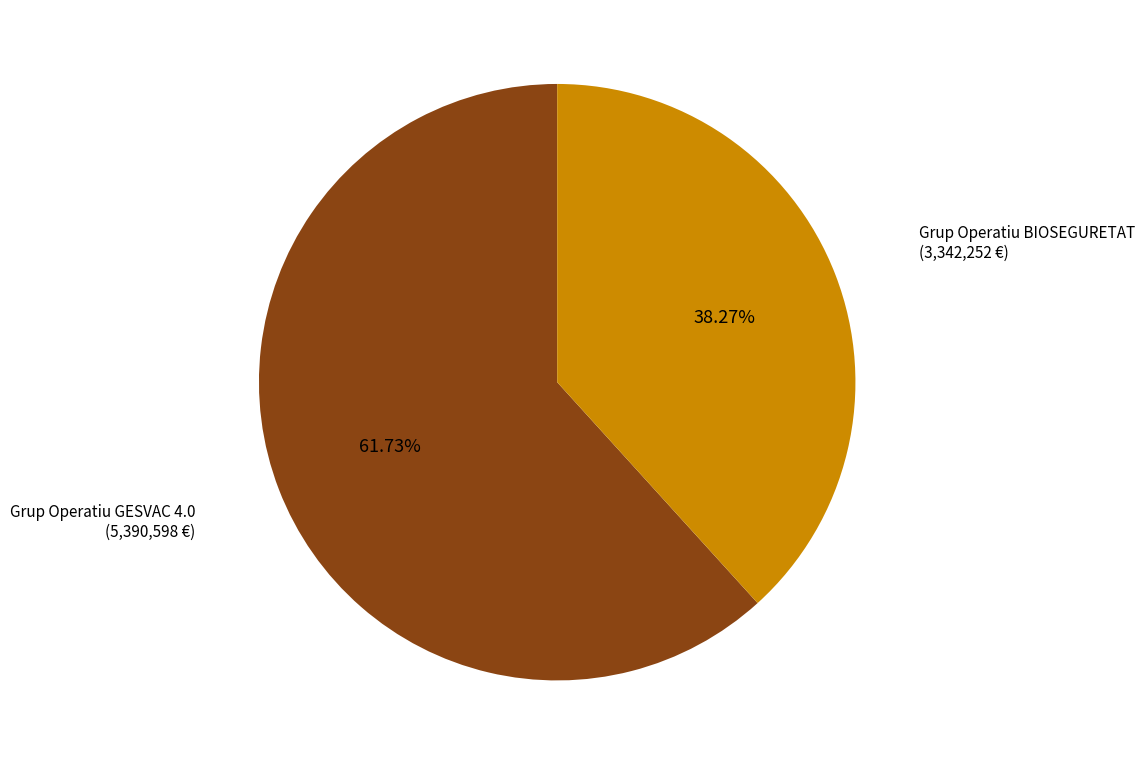

How many segments does this pie chart have?

2